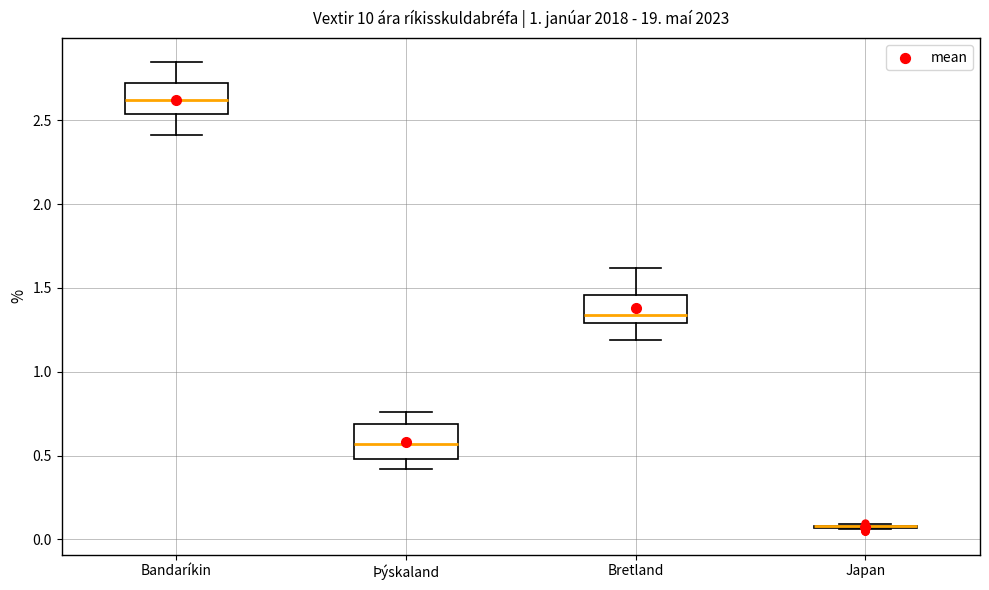

Reading left to right, read every box against the y-axis: the position of its median line, the range the box covers, and the ends of its whiskers. The values are not printed on the chart, so give them approximately, as read against the axis.

Bandaríkin: median 2.60, box 2.55 to 2.70, whiskers 2.40 to 2.85
Þýskaland: median 0.55, box 0.50 to 0.70, whiskers 0.40 to 0.75
Bretland: median 1.35, box 1.30 to 1.45, whiskers 1.20 to 1.60
Japan: box collapsed to a line at 0.10, whiskers 0.05 to 0.10